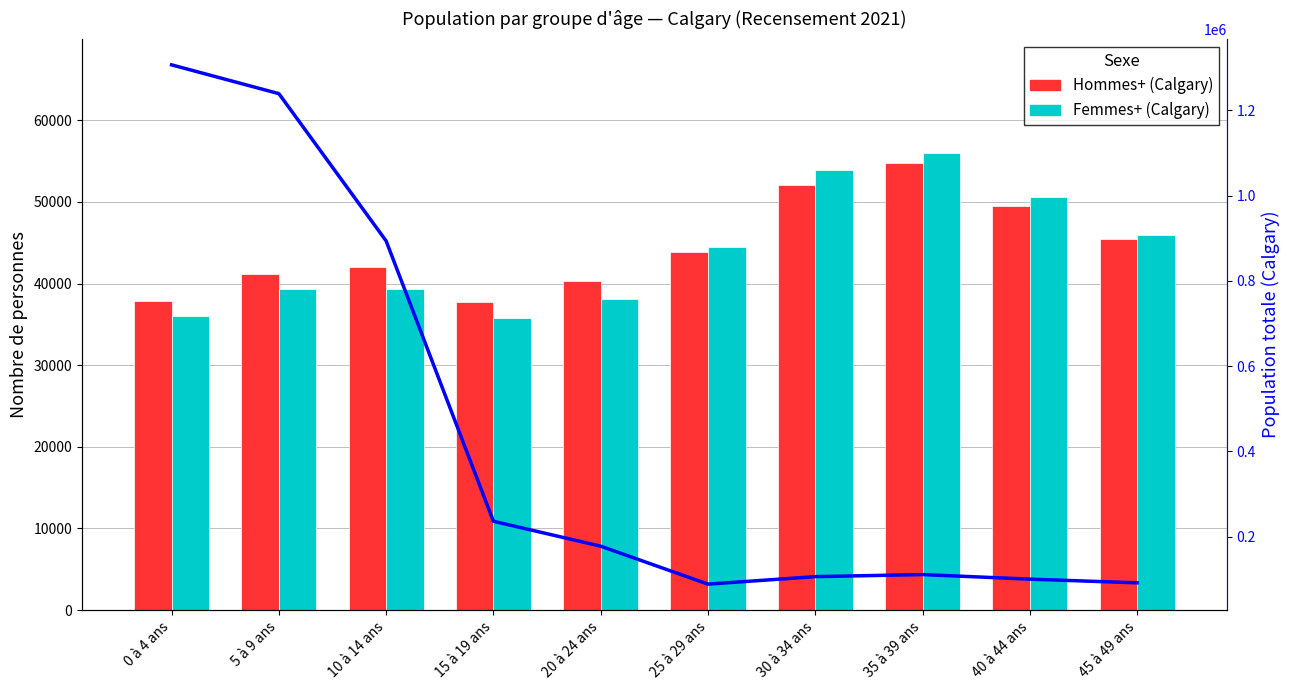

List the series in order of their peak value, lowest first.

Hommes+ (Calgary), Femmes+ (Calgary), Population totale